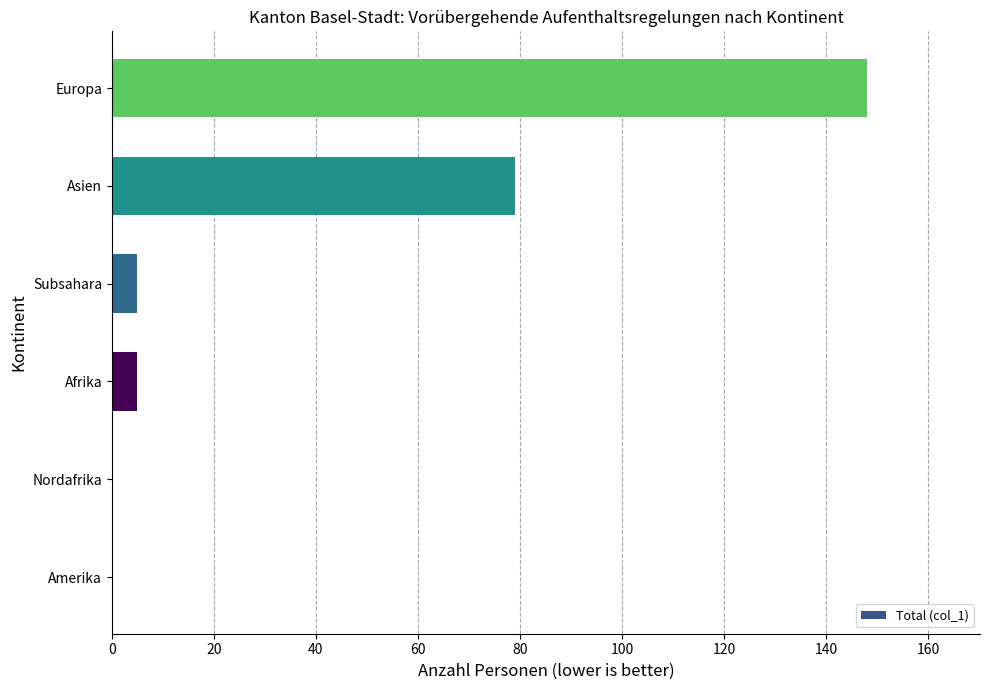

What is the change in value from Subsahara to Asien?

+74